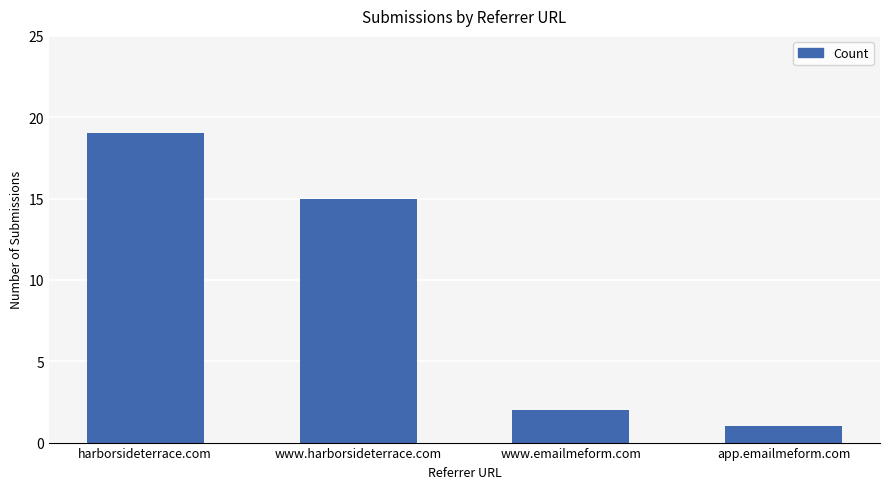

Where does the data first go above 15?

harborsideterrace.com